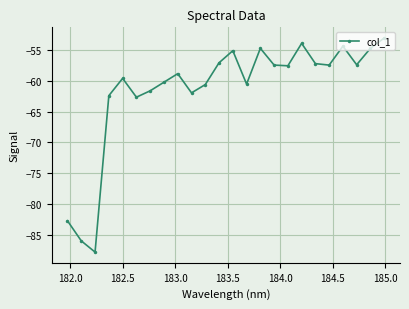

What is the average value?

-61.5